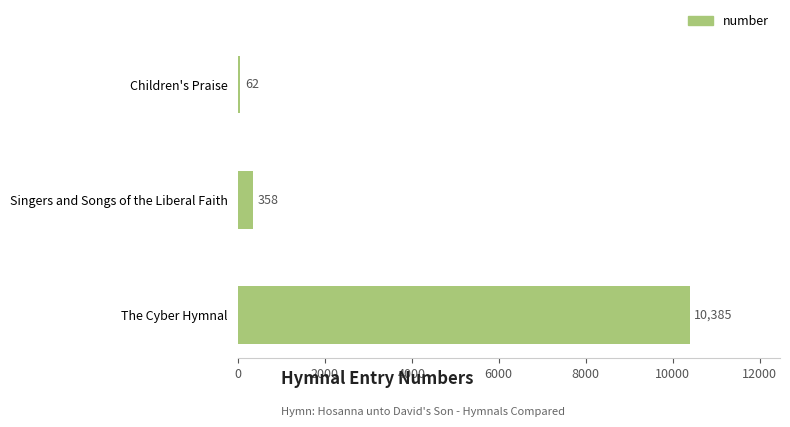

True or false: the data shows 6177 at The Cyber Hymnal.

False